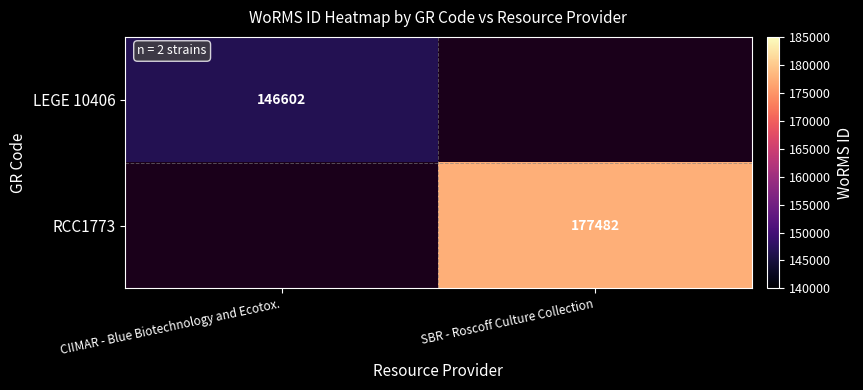

Is it true that LEGE 10406 equals 146602 at CIIMAR - Blue Biotechnology and Ecotox.?

True